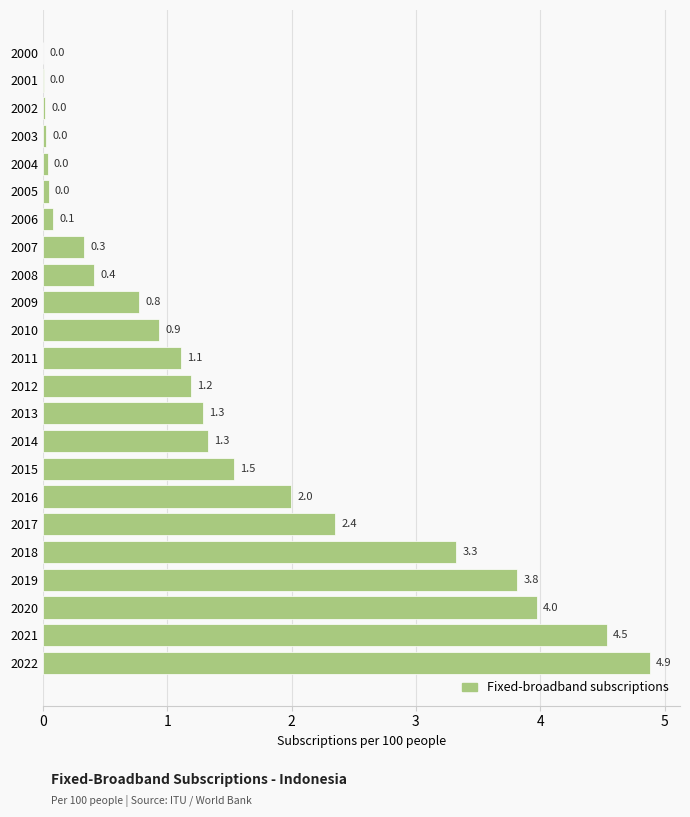

Which label corresponds to the largest value in the chart?

2022